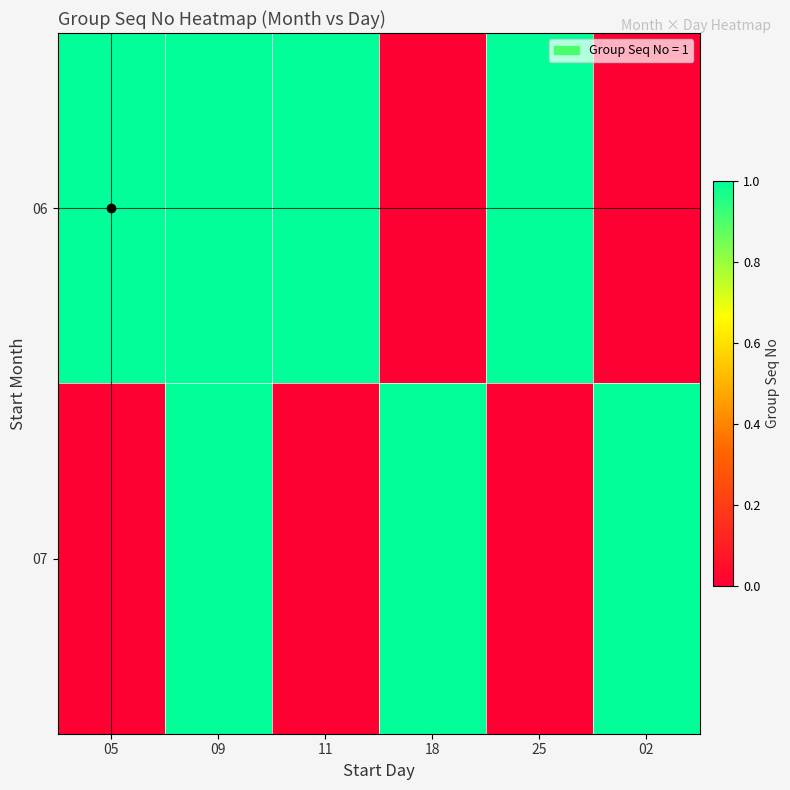

Reading left to right, list all the values displayed in this chart.

06: 05=1	09=1	11=1	18=0	25=1	02=0
07: 05=0	09=1	11=0	18=1	25=0	02=1